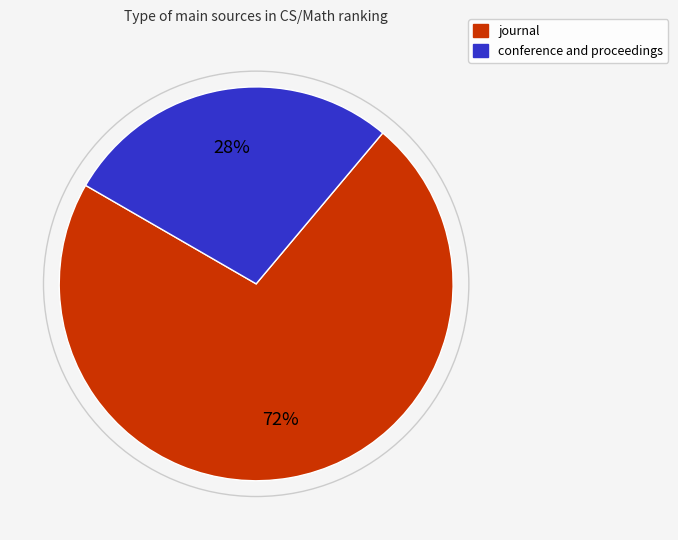

How many segments does this pie chart have?

2